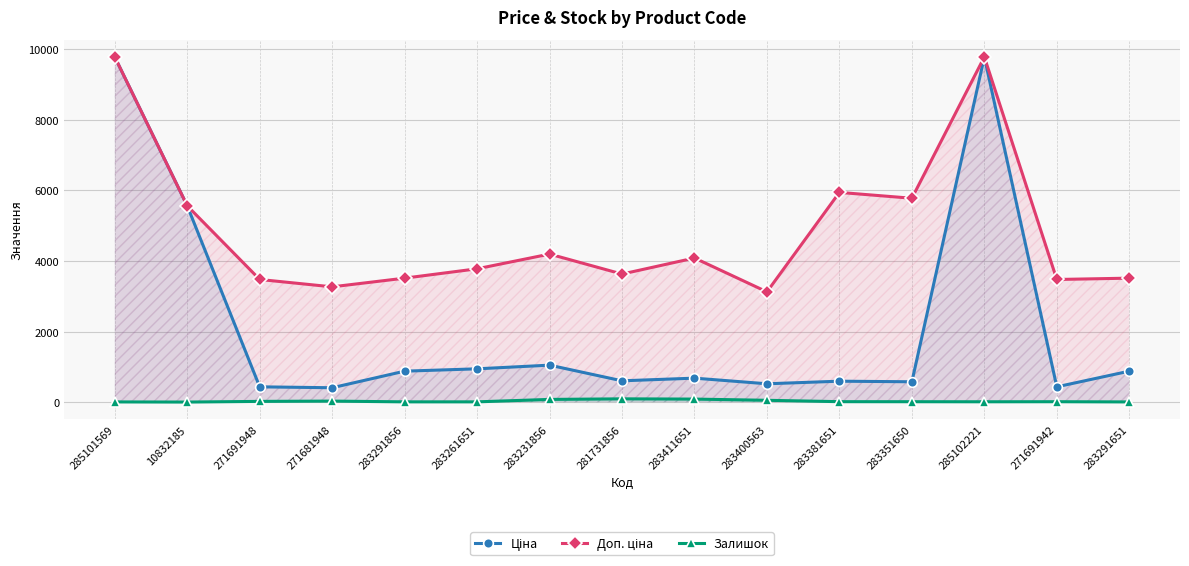

The value of Залишок at 283231856 is 39.7. True or false?

False